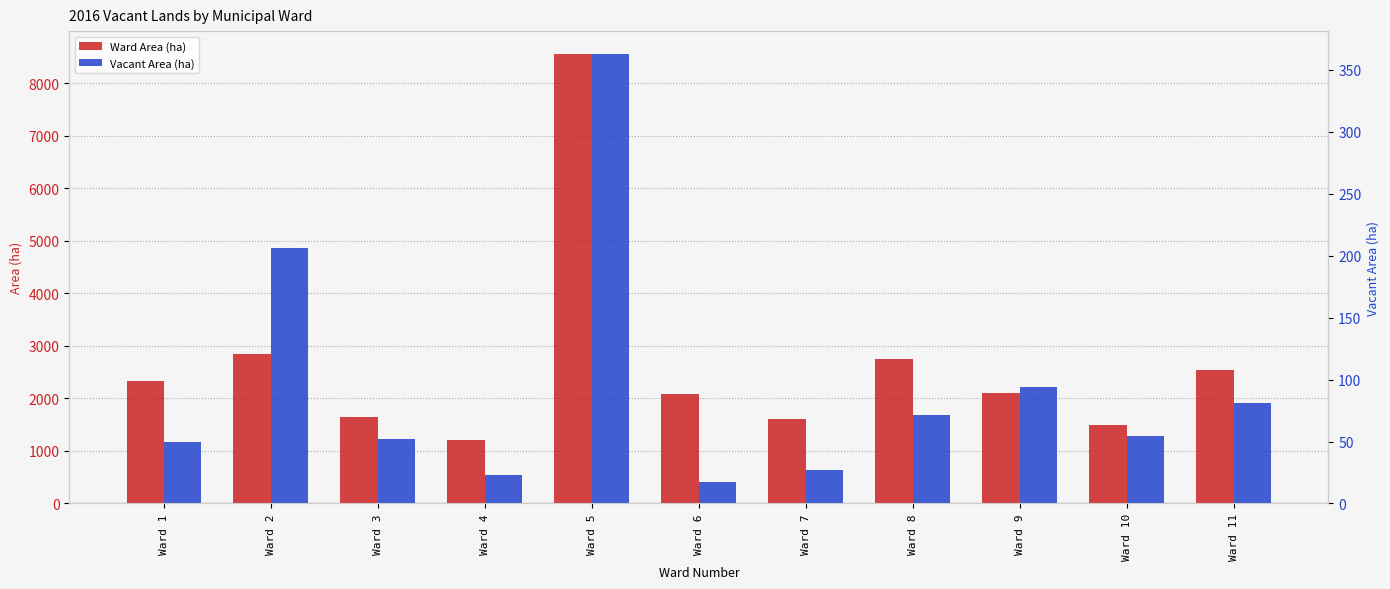

What are all the series names shown in the legend?

Ward Area (ha), Vacant Area (ha)